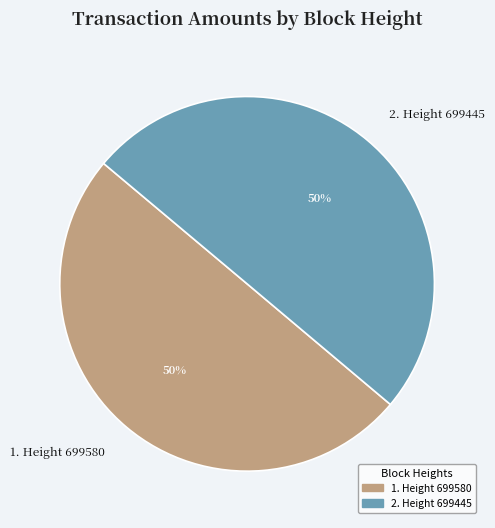

The 1. Height 699580 slice represents 58% of the pie. True or false?

False